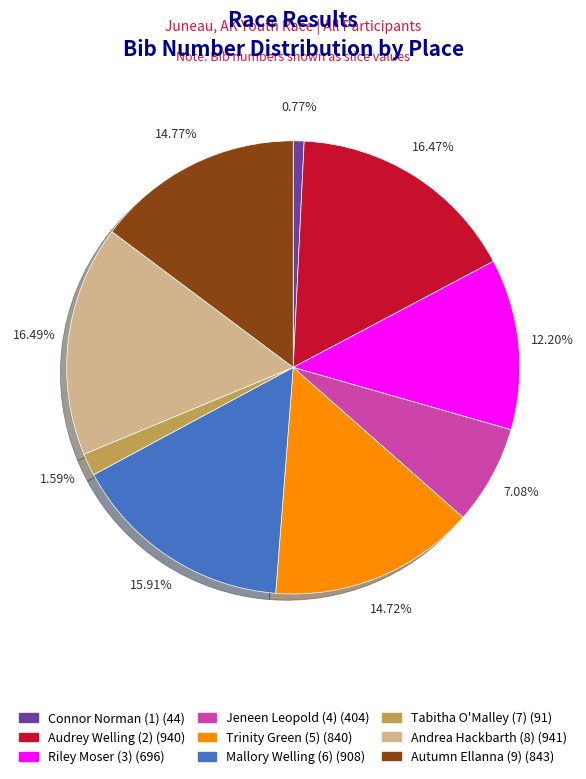

Count the number of slices in the pie.

9